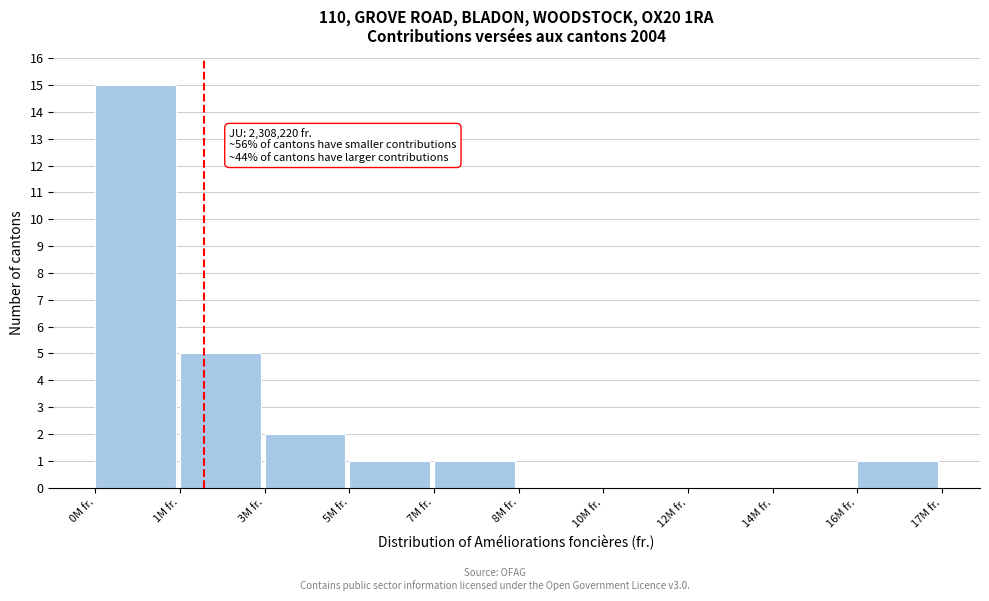

Reading right to left, transcribe all the data shown in this chart.

16M fr.=1	14M fr.=0	12M fr.=0	10M fr.=0	8M fr.=0	7M fr.=1	5M fr.=1	3M fr.=2	1M fr.=5	0M fr.=15